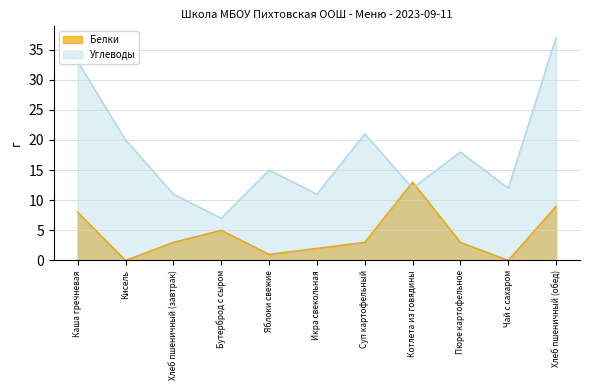

How many data points in Углеводы are above 15?

5